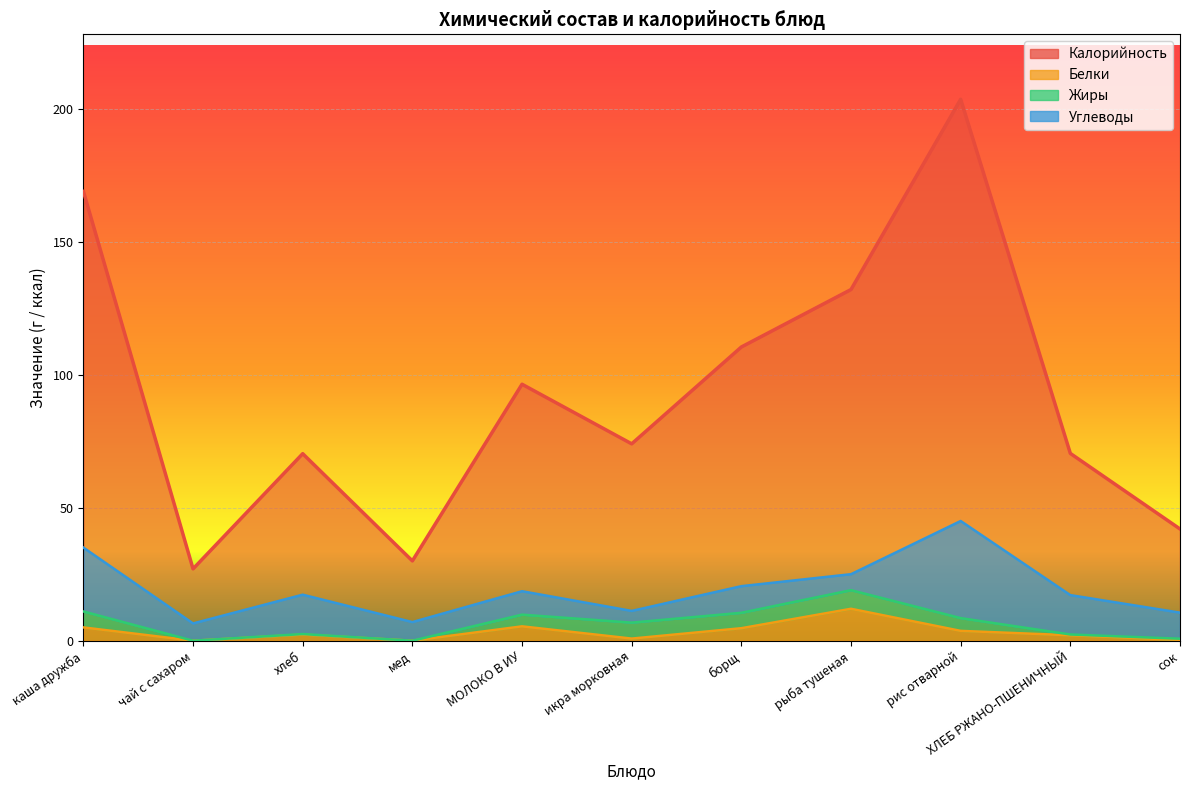

What is the maximum value shown in the chart?

203.5